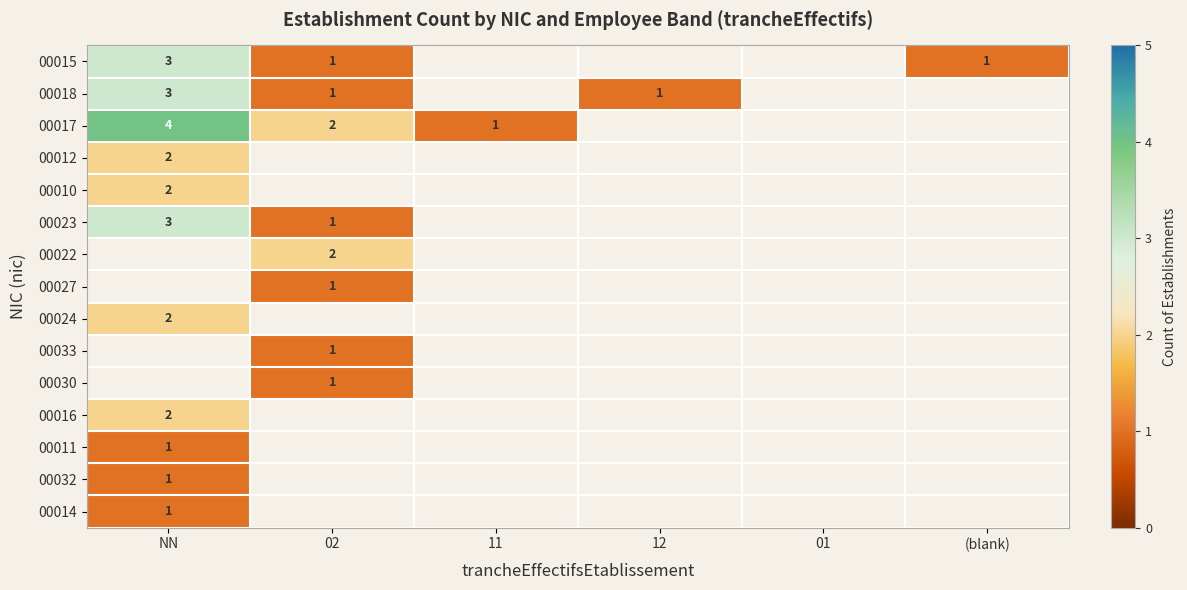

Is the value of 00033 at 02 greater than the value of 00012 at NN?

No